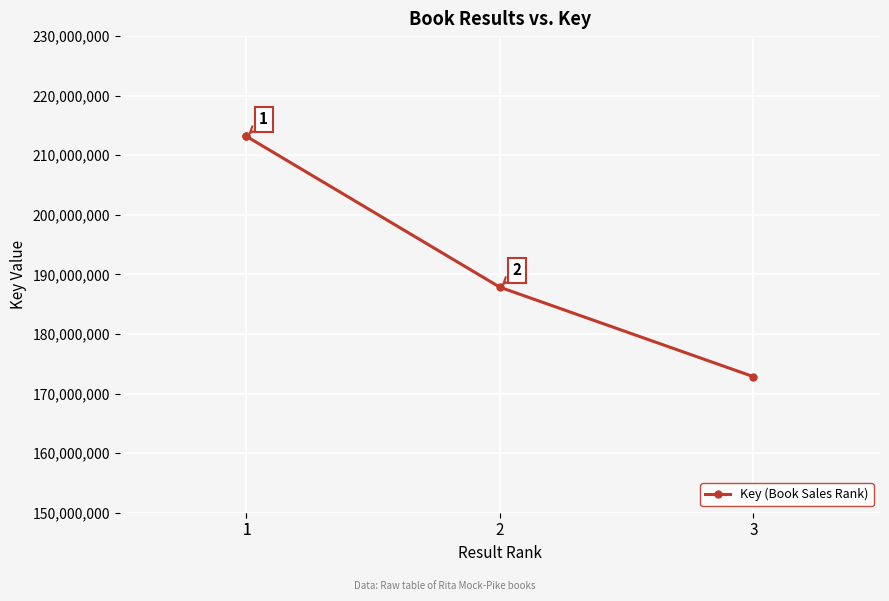

At which label is the value closest to 193007501?

2